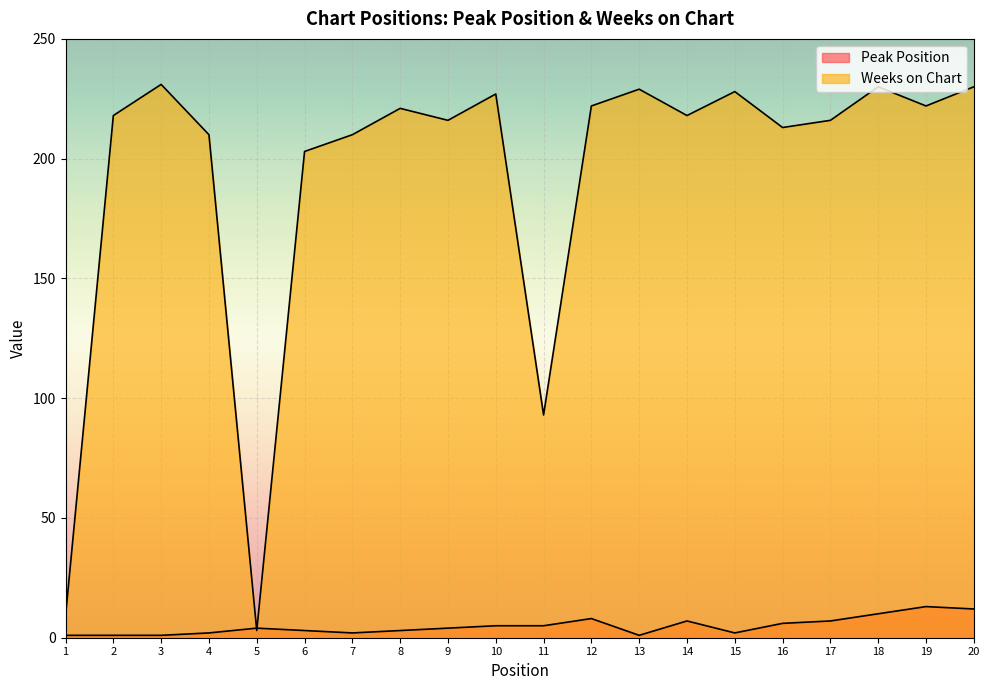

At which label does Weeks on Chart reach its peak?

3